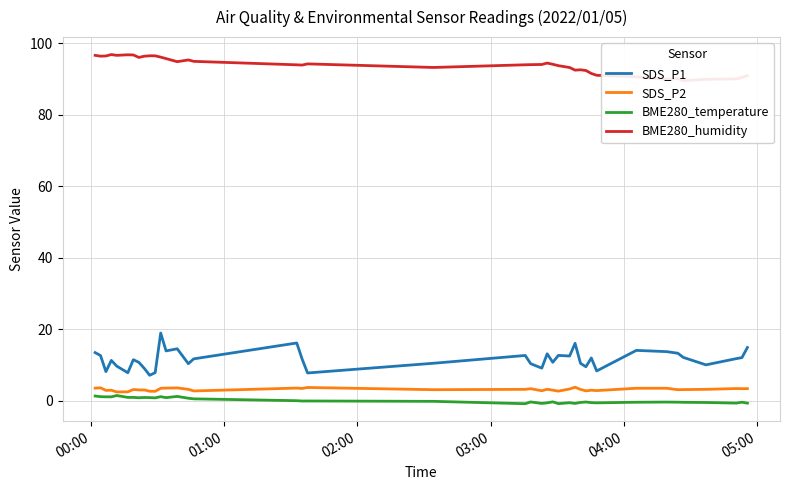

What is the difference between the second highest and minimum values in the BME280_temperature series?

2.1